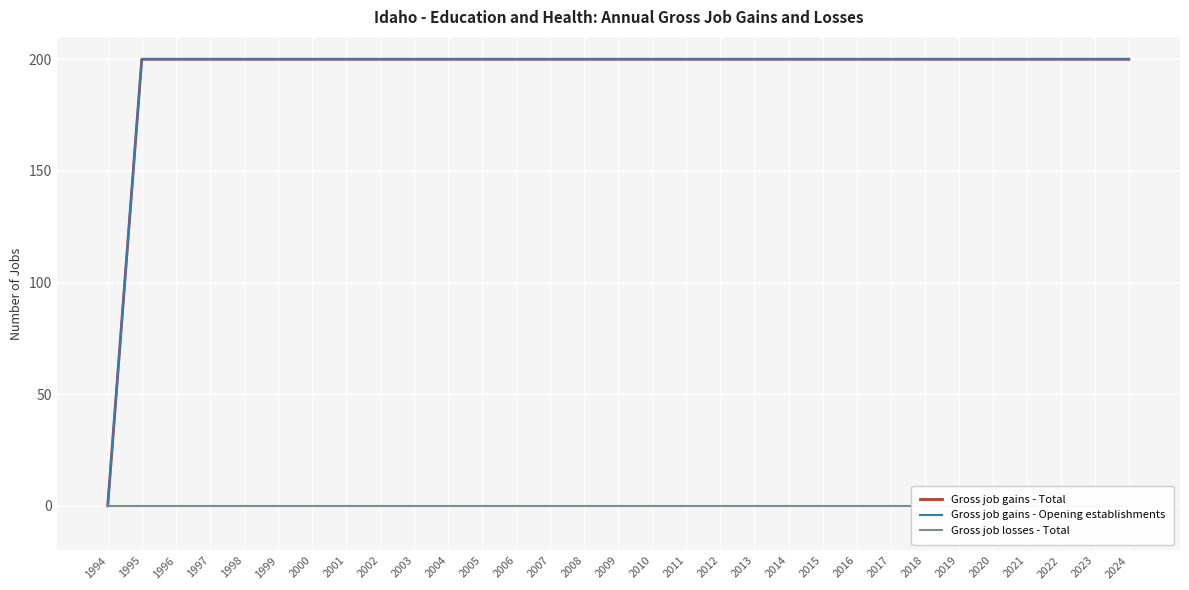

Count the number of data series in this chart.

3